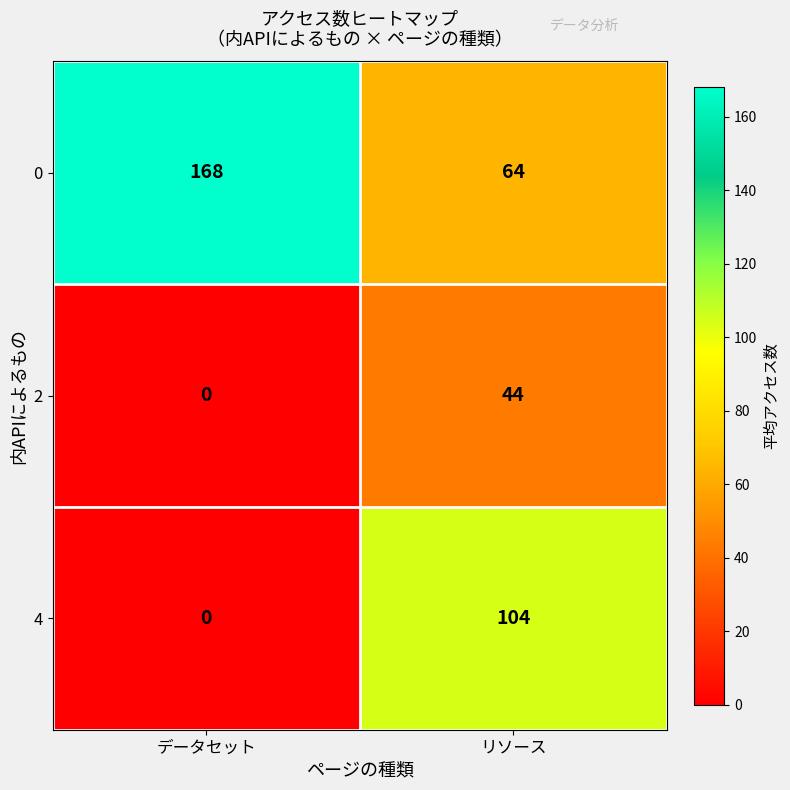

What is the difference between the 4 values at リソース and データセット?

104